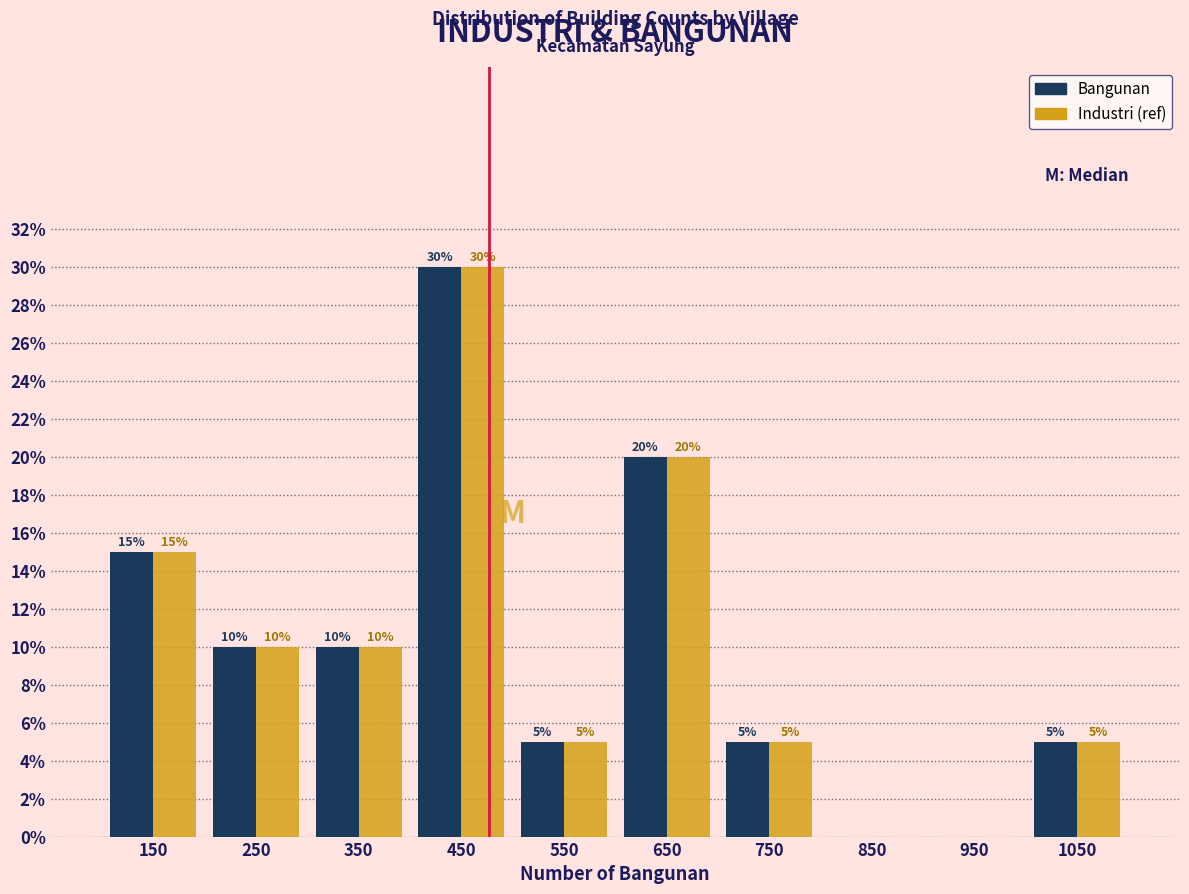

In the Industri (ref) series, which range on the x-axis has the tallest bar?

400 to 500